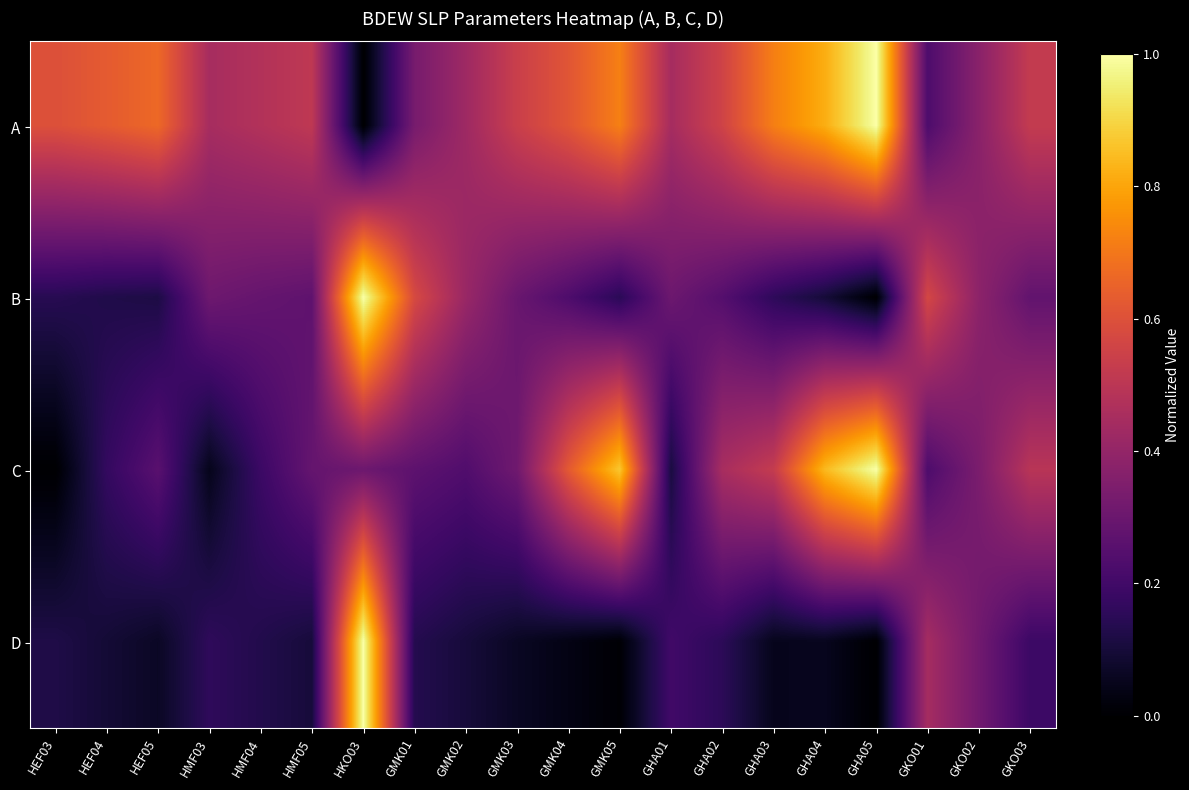

Reading left to right, extract all data points from this chart.

A: HEF03=0.6	HEF04=0.6	HEF05=0.7	HMF03=0.4	HMF04=0.5	HMF05=0.5	HKO03=0.0	GMK01=0.3	GMK02=0.4	GMK03=0.5	GMK04=0.6	GMK05=0.7	GHA01=0.4	GHA02=0.6	GHA03=0.7	GHA04=0.8	GHA05=1.0	GKO01=0.2	GKO02=0.4	GKO03=0.5
B: HEF03=0.1	HEF04=0.1	HEF05=0.1	HMF03=0.3	HMF04=0.3	HMF05=0.3	HKO03=1.0	GMK01=0.6	GMK02=0.4	GMK03=0.3	GMK04=0.2	GMK05=0.1	GHA01=0.3	GHA02=0.2	GHA03=0.2	GHA04=0.1	GHA05=0.0	GKO01=0.6	GKO02=0.4	GKO03=0.3
C: HEF03=0.0	HEF04=0.2	HEF05=0.3	HMF03=0.0	HMF04=0.2	HMF05=0.3	HKO03=0.3	GMK01=0.3	GMK02=0.2	GMK03=0.3	GMK04=0.6	GMK05=0.9	GHA01=0.1	GHA02=0.5	GHA03=0.5	GHA04=0.8	GHA05=1.0	GKO01=0.2	GKO02=0.3	GKO03=0.5
D: HEF03=0.1	HEF04=0.1	HEF05=0.1	HMF03=0.2	HMF04=0.1	HMF05=0.1	HKO03=1.0	GMK01=0.1	GMK02=0.1	GMK03=0.1	GMK04=0.0	GMK05=0.0	GHA01=0.2	GHA02=0.2	GHA03=0.0	GHA04=0.1	GHA05=0.0	GKO01=0.4	GKO02=0.3	GKO03=0.2